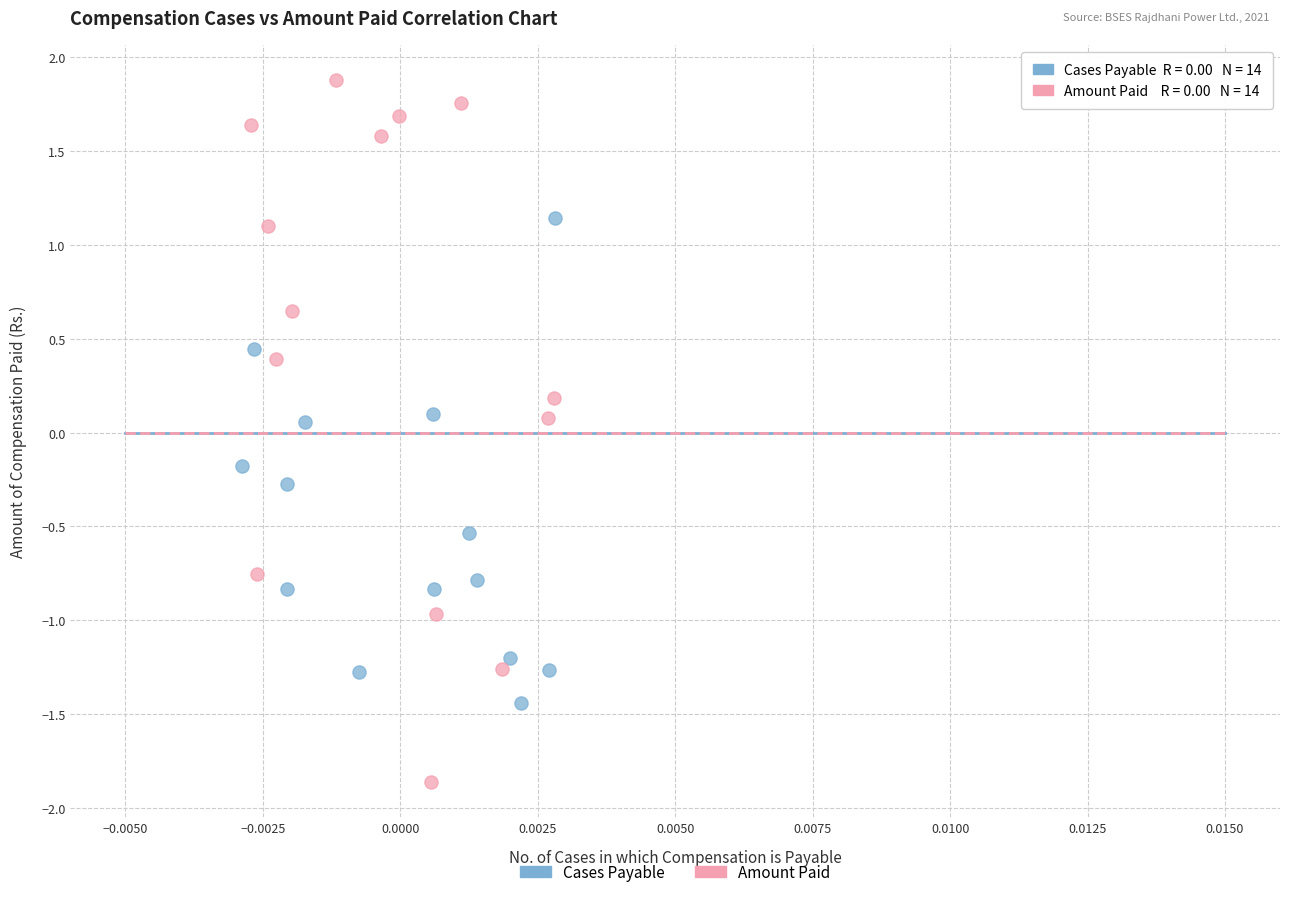

Which series has the largest Y range (max minus min)?

Amount Paid